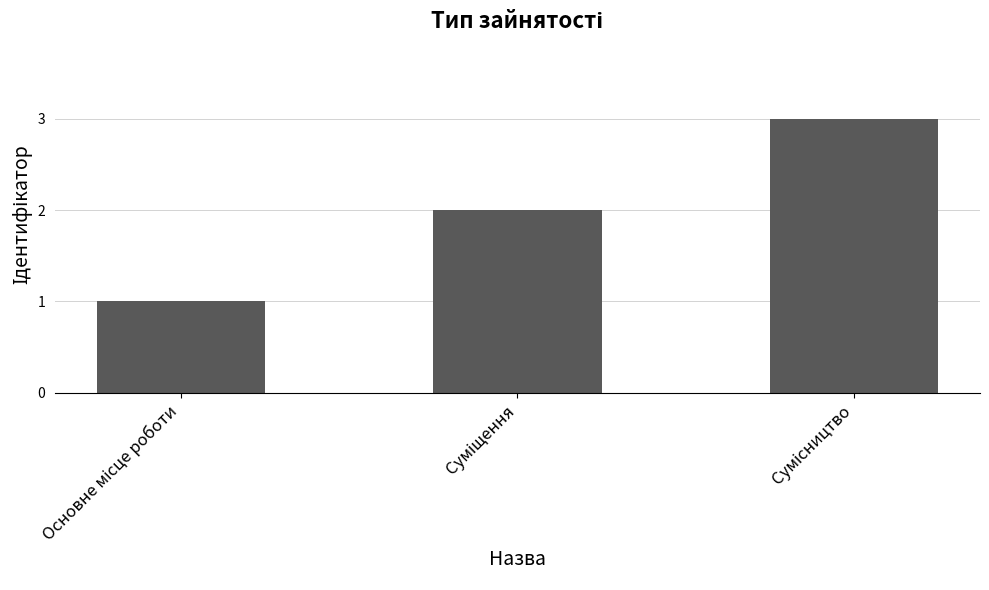

What is the greatest value displayed?

3